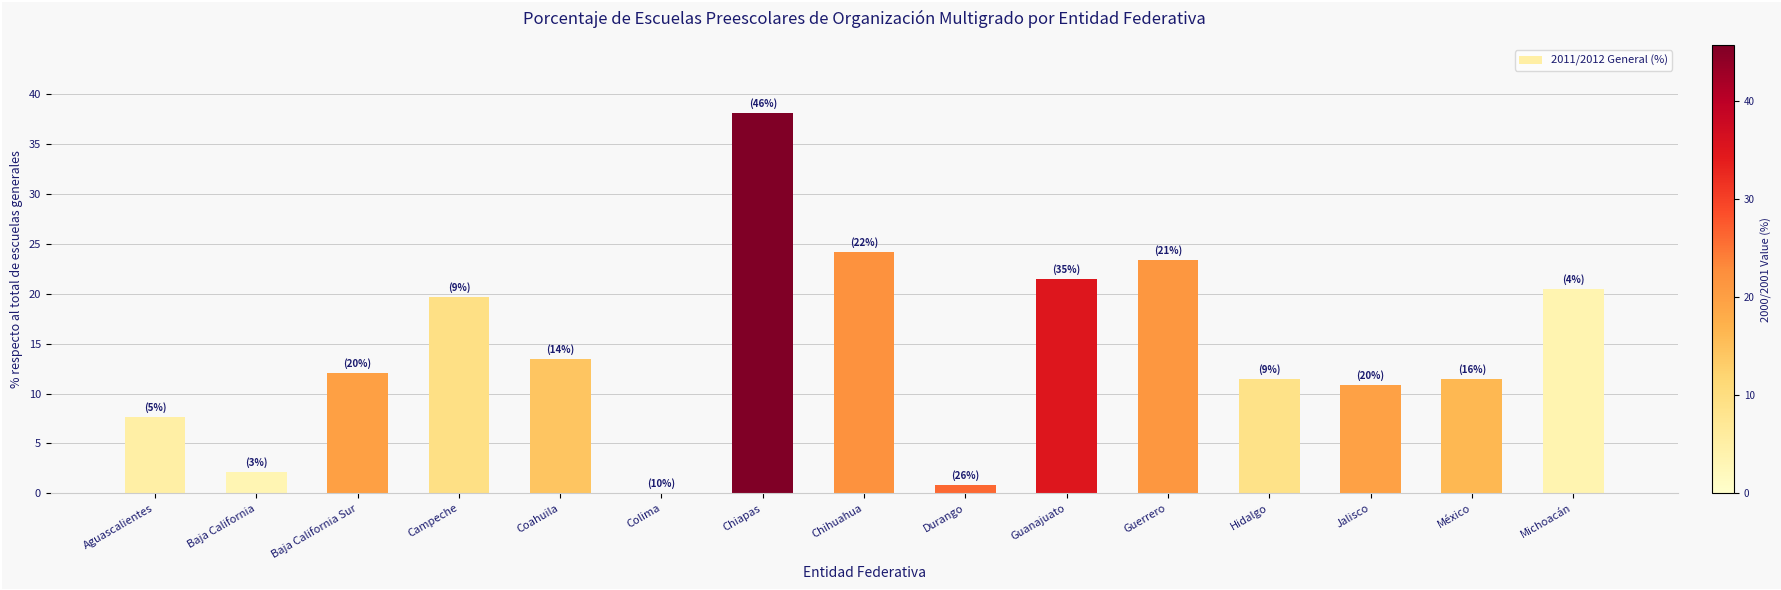

How many data points are above 12?

8